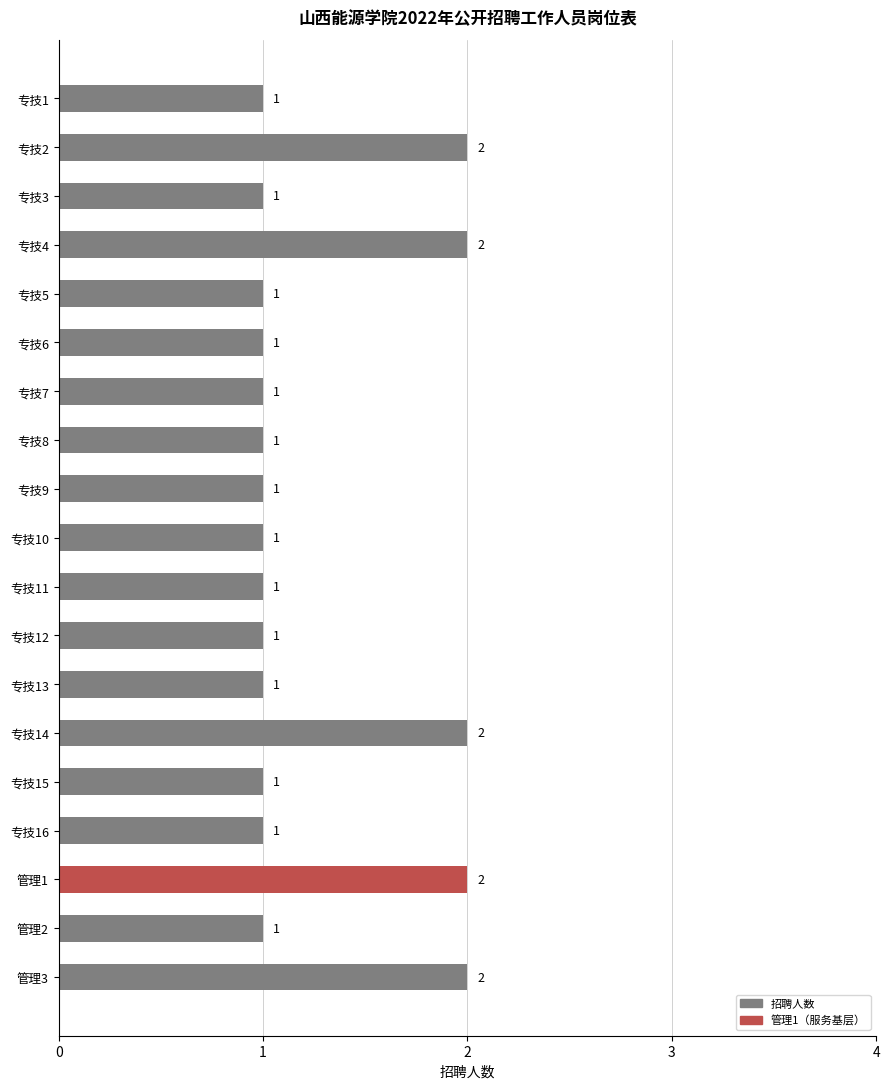

What is the value of the 10th bar from the top?

1